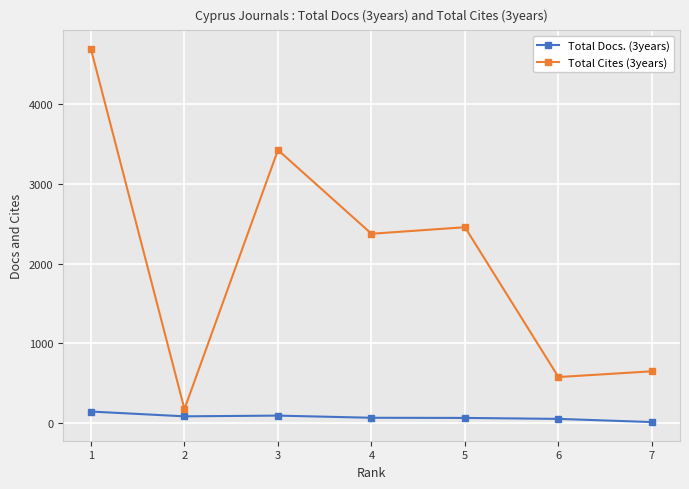

What is the maximum value for Total Cites (3years)?

4692